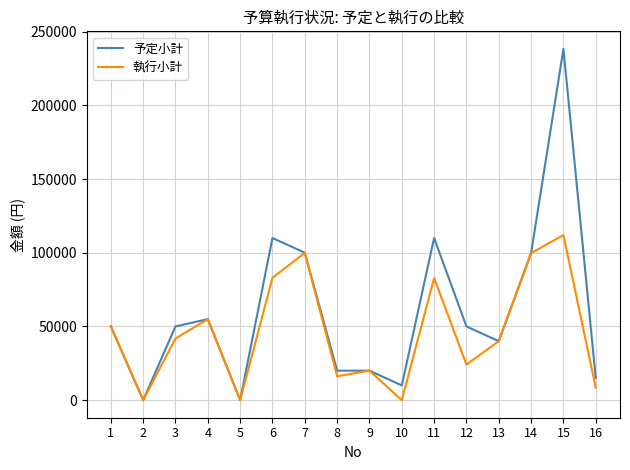

Which series has the largest total across all categories?

予定小計